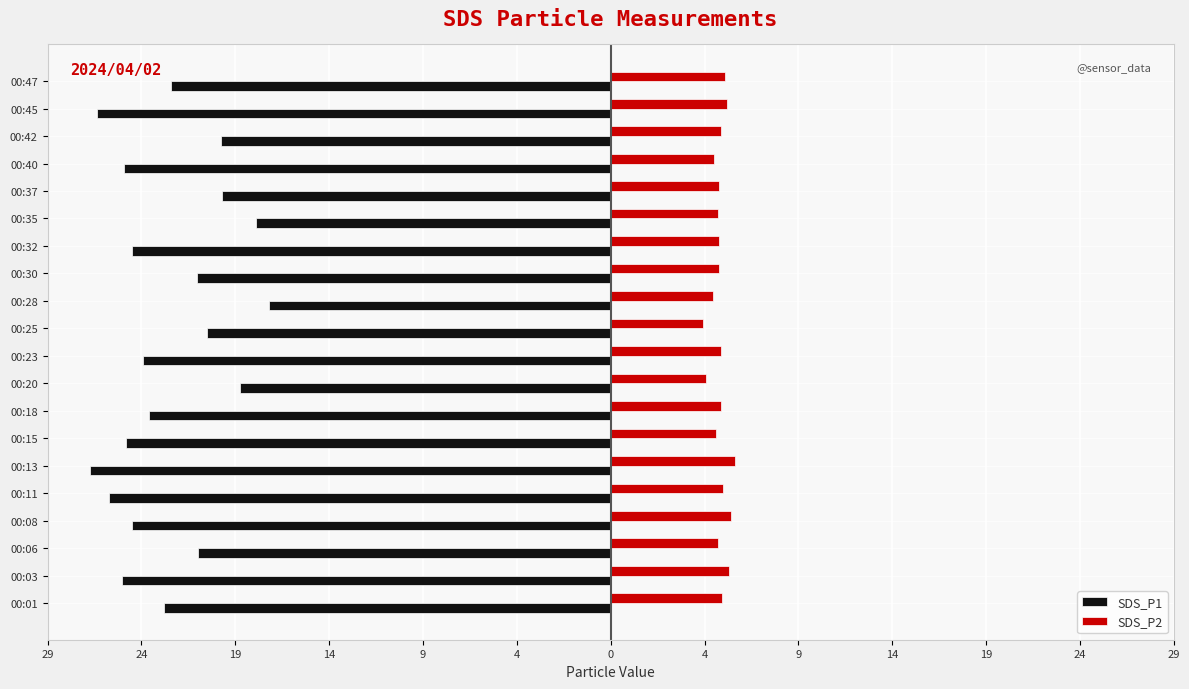

Reading right to left, what are all the values shown in this chart?

SDS_P1: -22.7	-26.5	-20.1	-25.1	-20.0	-18.3	-24.6	-21.3	-17.6	-20.8	-24.1	-19.1	-23.8	-24.9	-26.8	-25.9	-24.7	-21.2	-25.1	-23.0
SDS_P2: 5.9	6.0	5.7	5.3	5.6	5.5	5.6	5.6	5.3	4.8	5.7	4.9	5.7	5.4	6.4	5.8	6.2	5.5	6.1	5.7